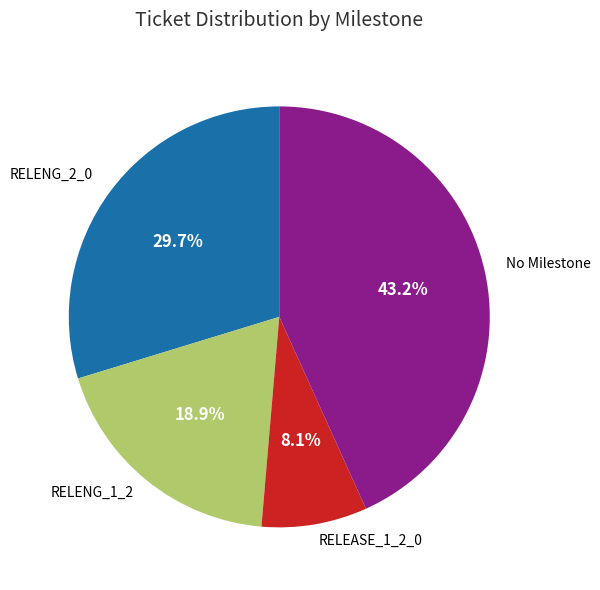

Is there a majority slice in this chart?

No